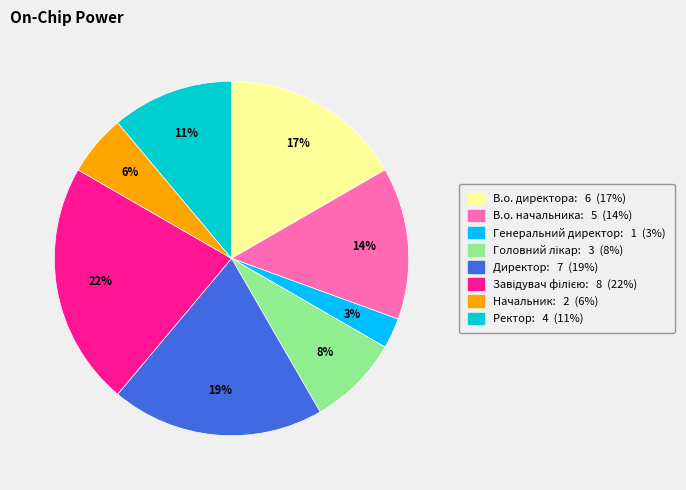

To the nearest percent, what is the average slice percentage?

12%